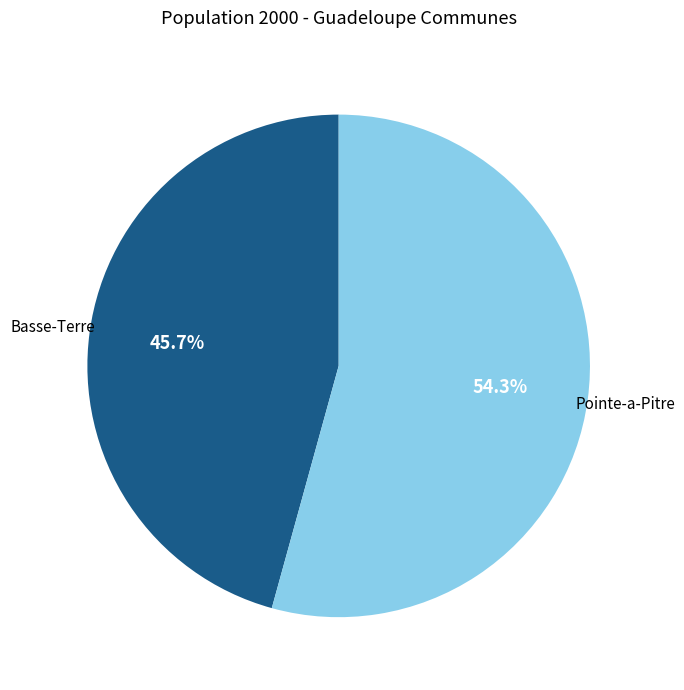

Is there any slice that represents more than half of the pie?

Yes